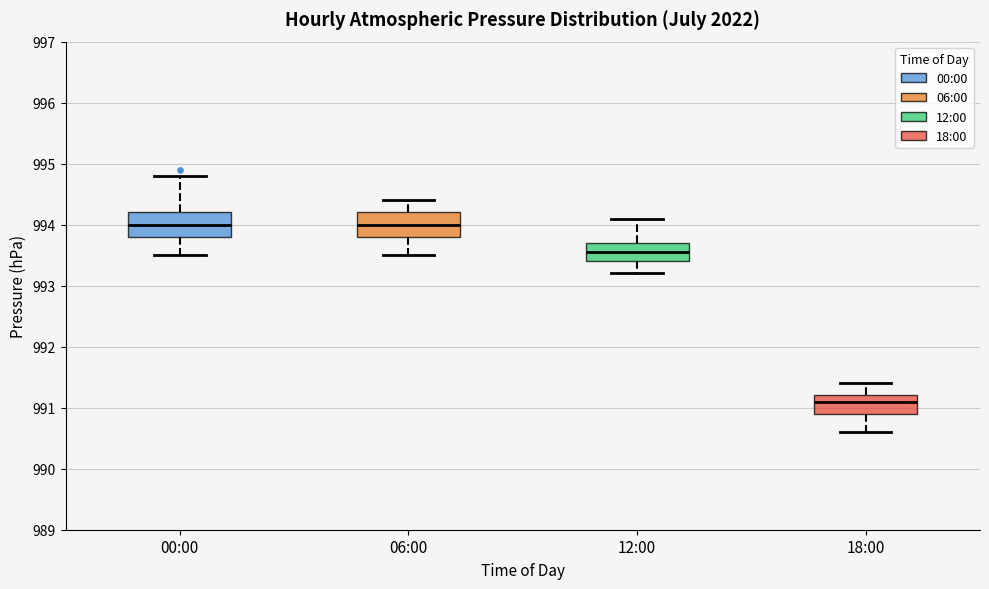

Reading left to right, read every box against the y-axis: the position of its median line, the range the box covers, and the ends of its whiskers. The values are not printed on the chart, so give them approximately, as read against the axis.

00:00: median 994.0, box 993.8 to 994.2, whiskers 993.5 to 994.8
06:00: median 994.0, box 993.8 to 994.2, whiskers 993.5 to 994.4
12:00: median 993.6, box 993.4 to 993.7, whiskers 993.2 to 994.1
18:00: median 991.1, box 990.9 to 991.2, whiskers 990.6 to 991.4